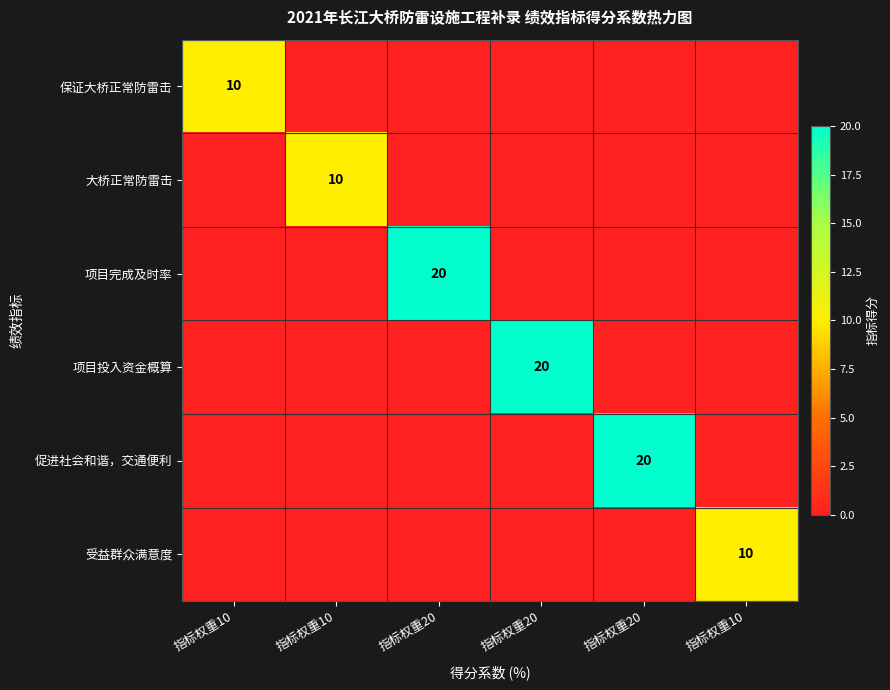

What is the highest value of the 受益群众满意度 series?

10